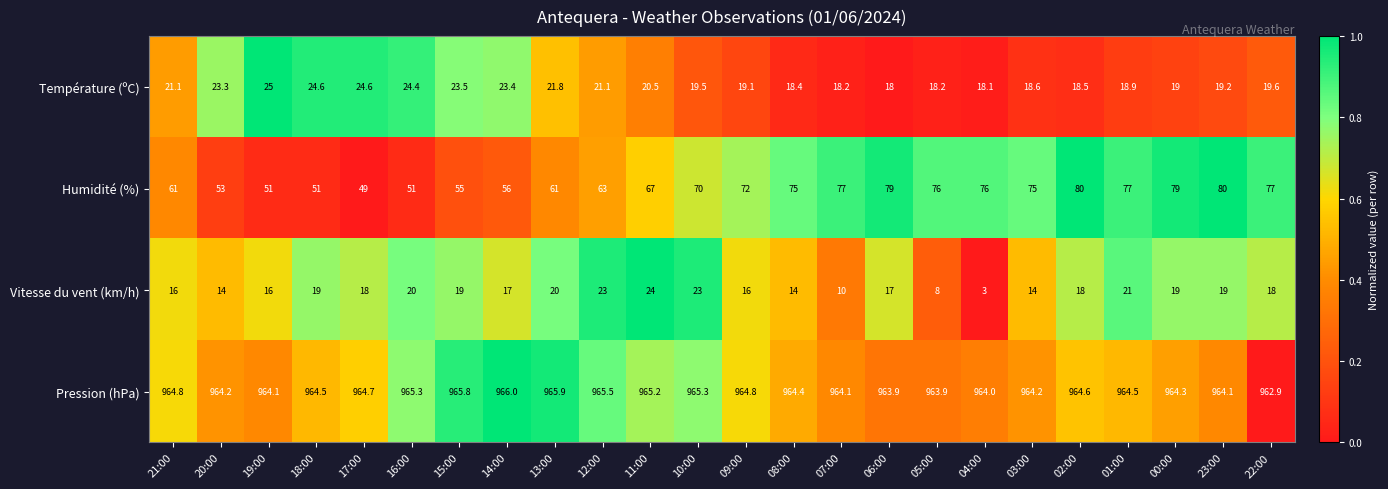

What is the sum of all Vitesse du vent (km/h) values?

406.0